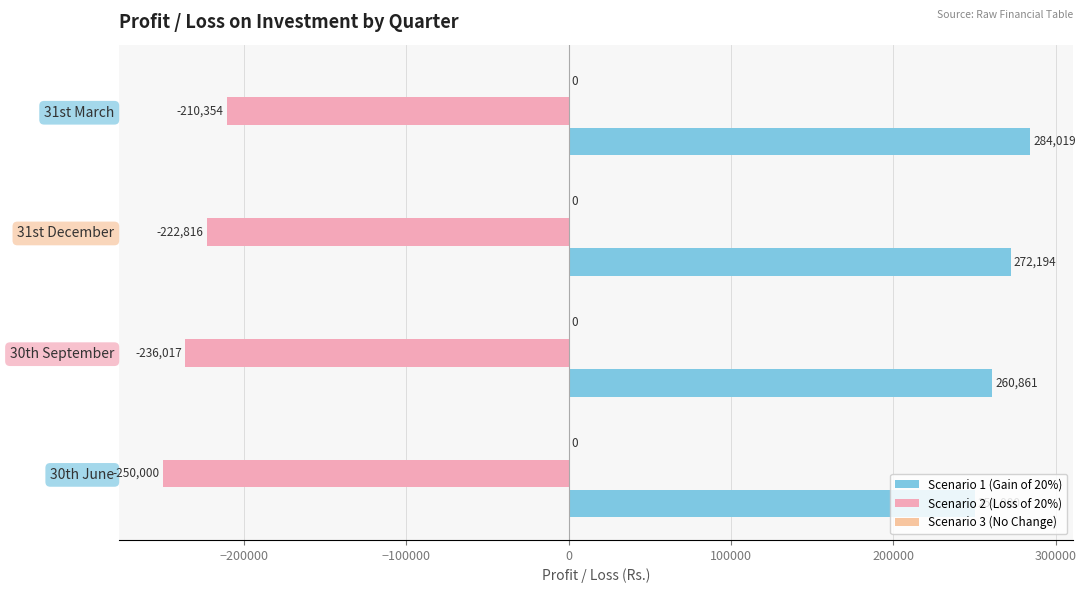

How many values in the Scenario 2 (Loss of 20%) series exceed -222816?

1